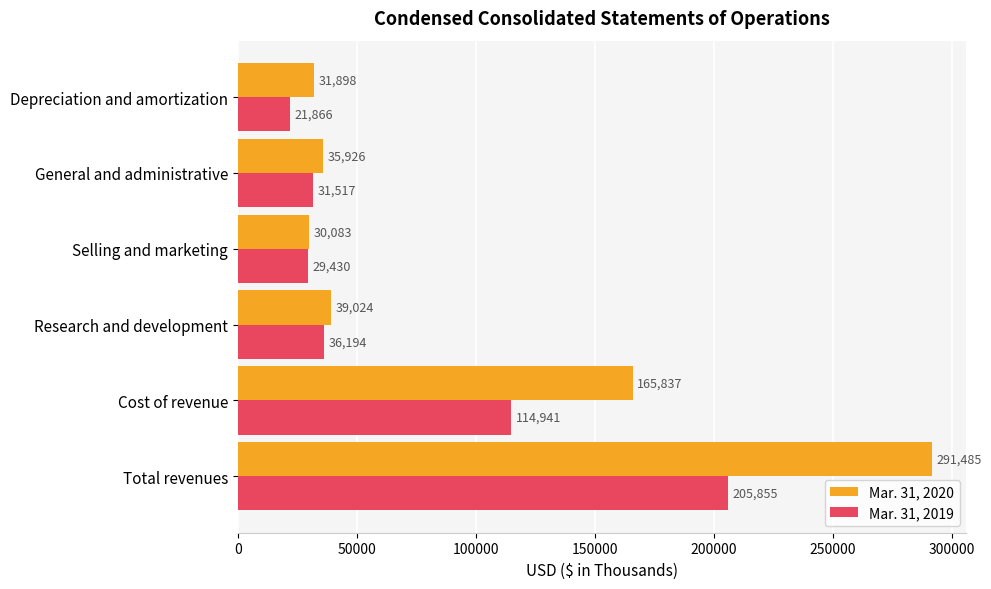

The Mar. 31, 2019 series shows 114941 at Cost of revenue. True or false?

True